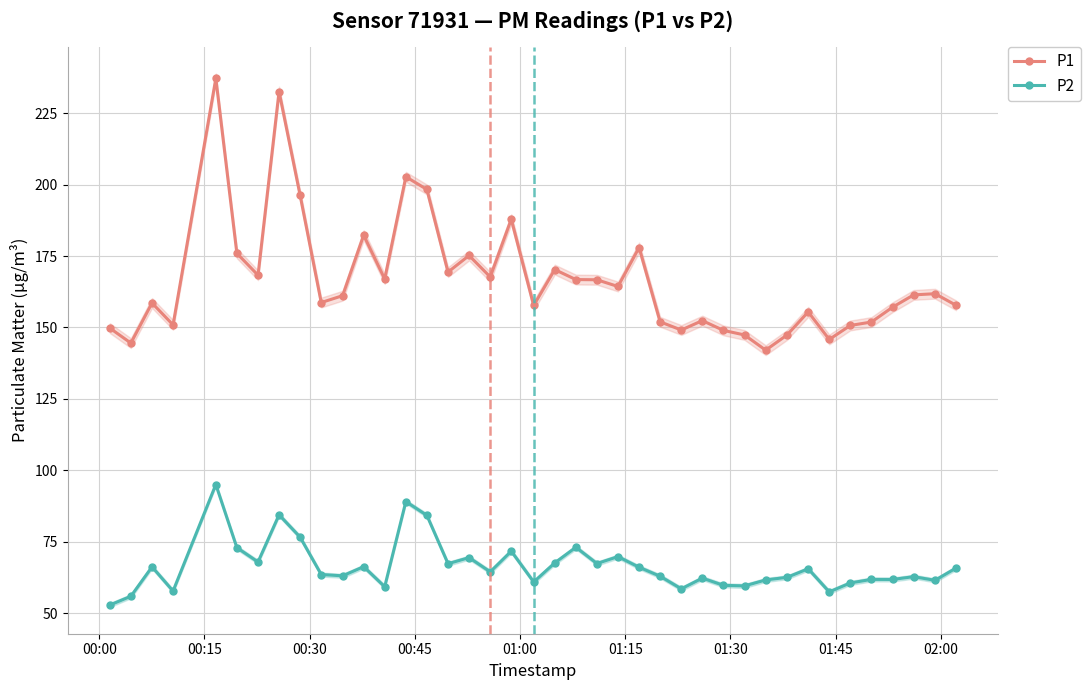

What is the value of the P2 point at the 29th from the left?

59.7